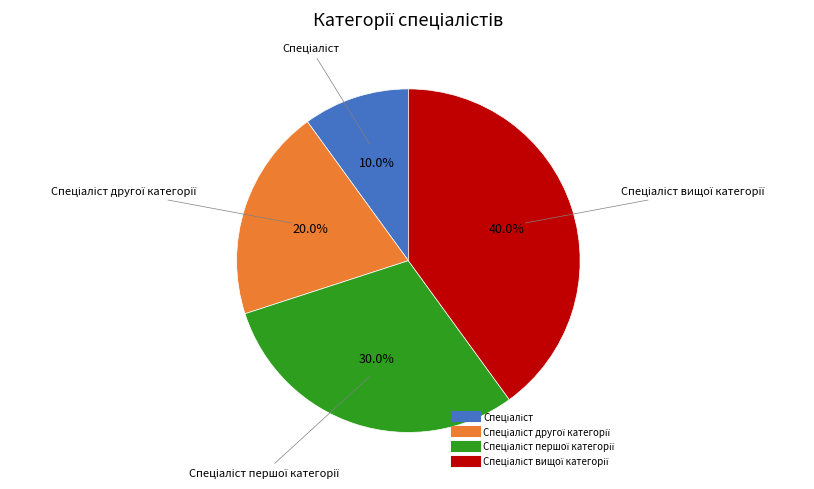

Is there a majority slice in this chart?

No